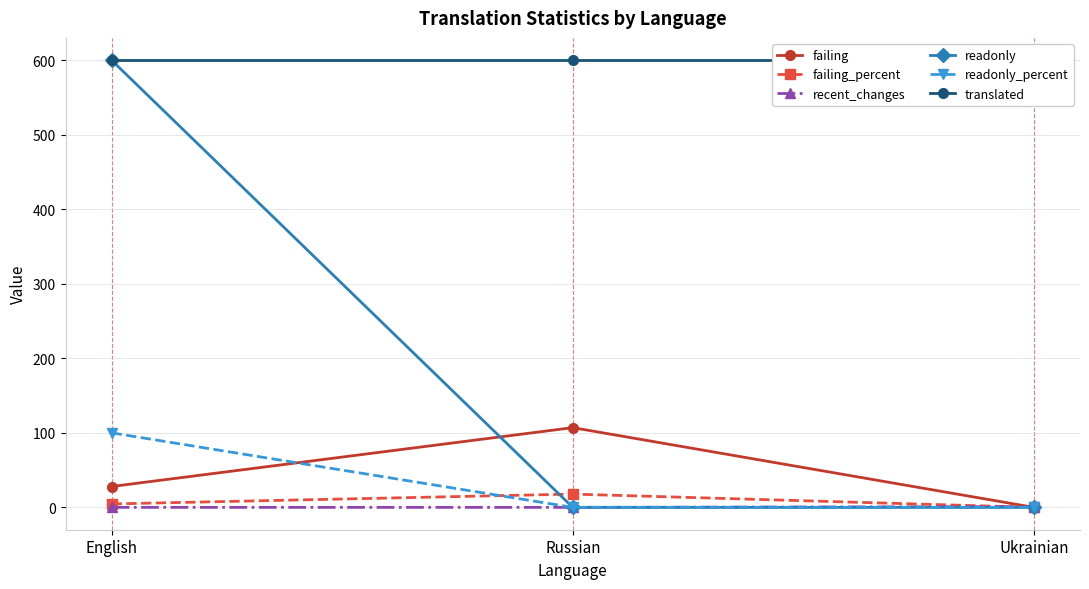

What is the difference between the second highest and minimum values in the failing_percent series?

4.6